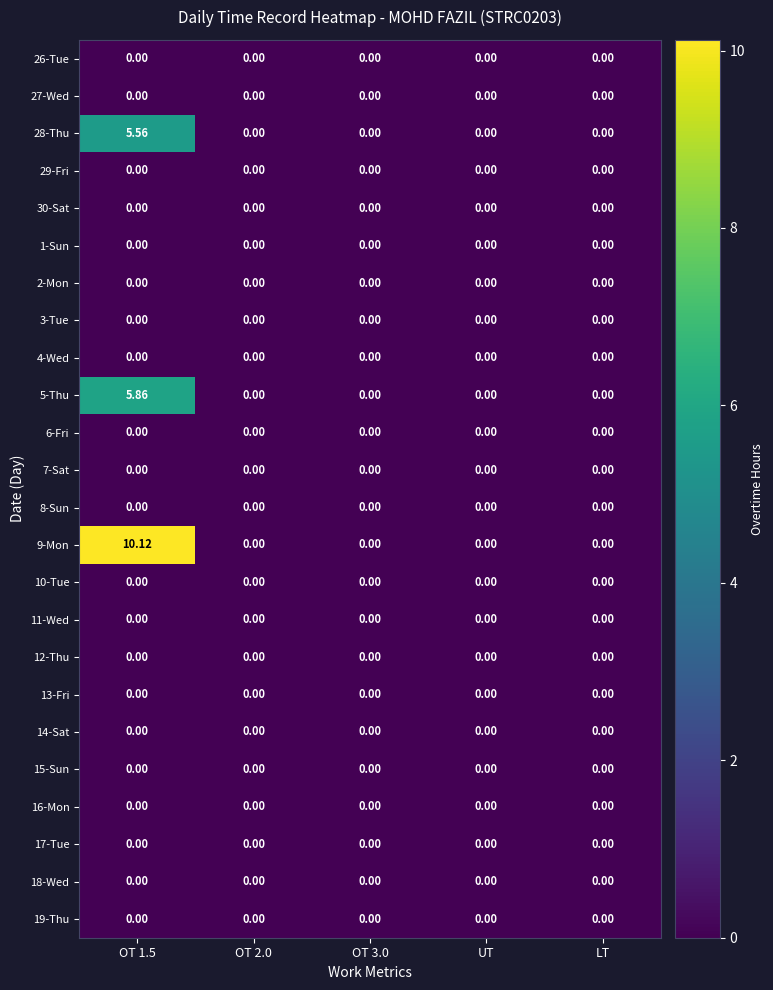

Count the number of data series in this chart.

24